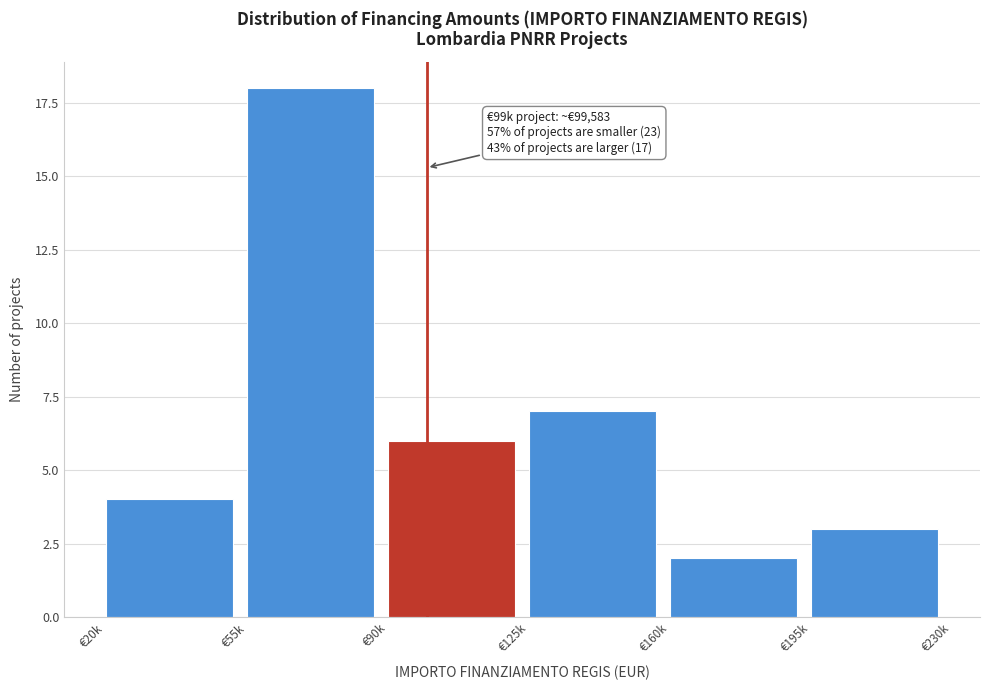

Reading right to left, list all the values displayed in this chart.

3	2	7	6	18	4